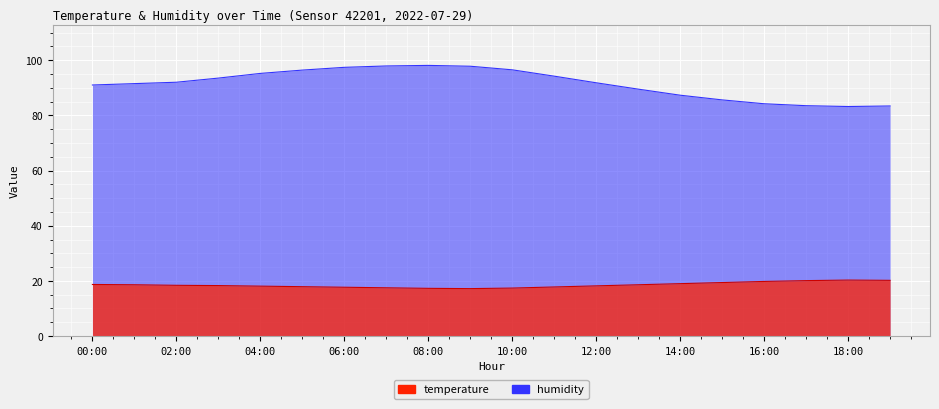

True or false: temperature and humidity intersect in this chart.

False